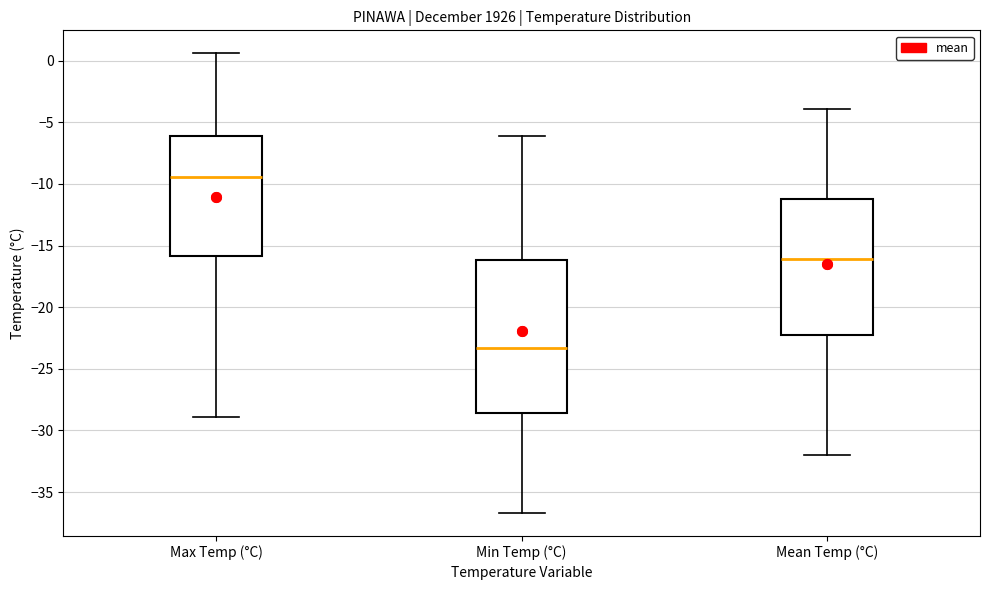

Which box has the lowest median line?

Min Temp (°C)